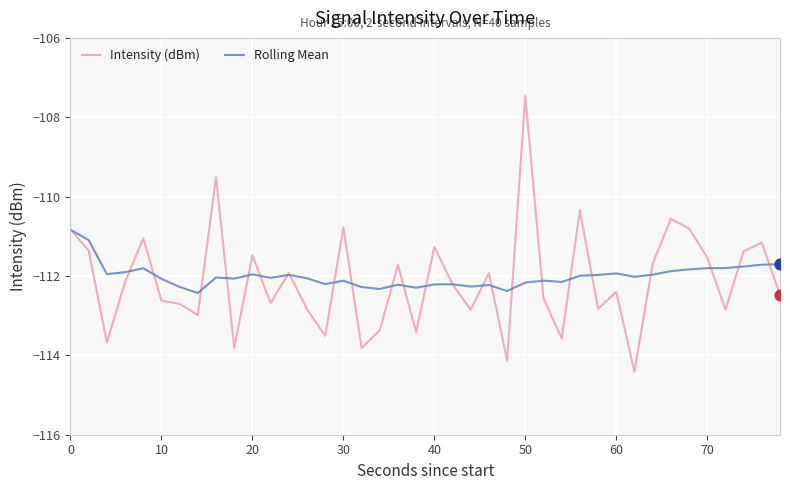

What are all the series names shown in the legend?

Intensity (dBm), Rolling Mean